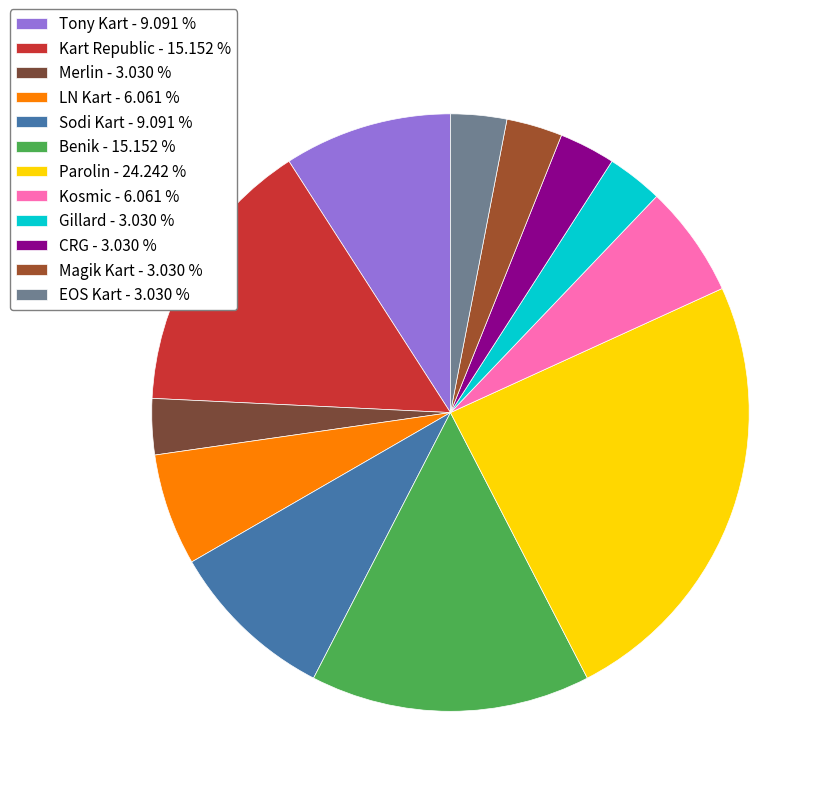

Is there a majority slice in this chart?

No